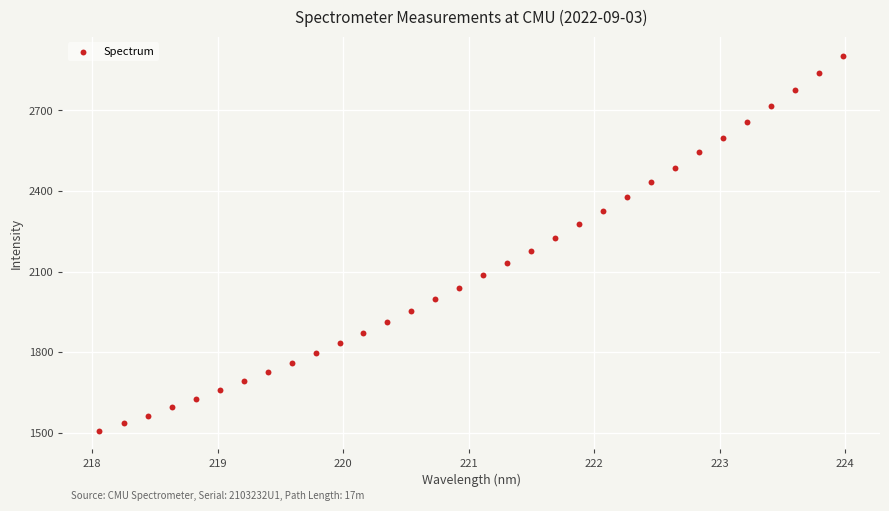

What is the range of Y values (max minus min)?

1396.3